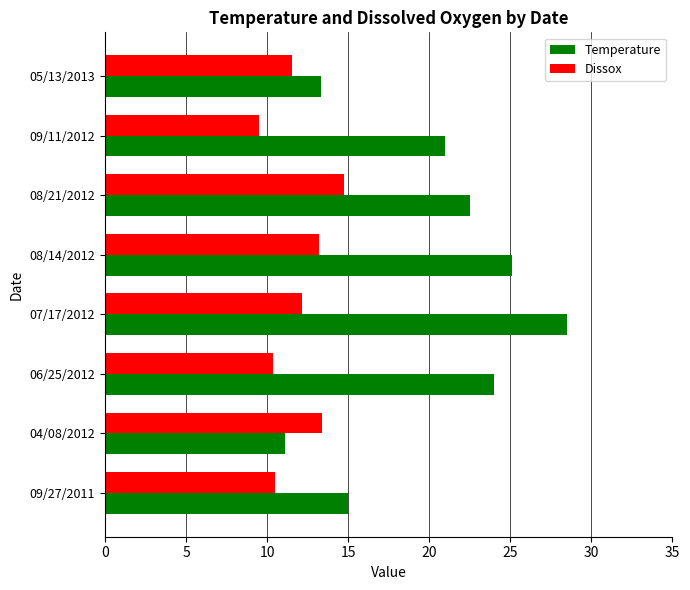

What is the spread (max minus min) of values at 08/21/2012?

7.7